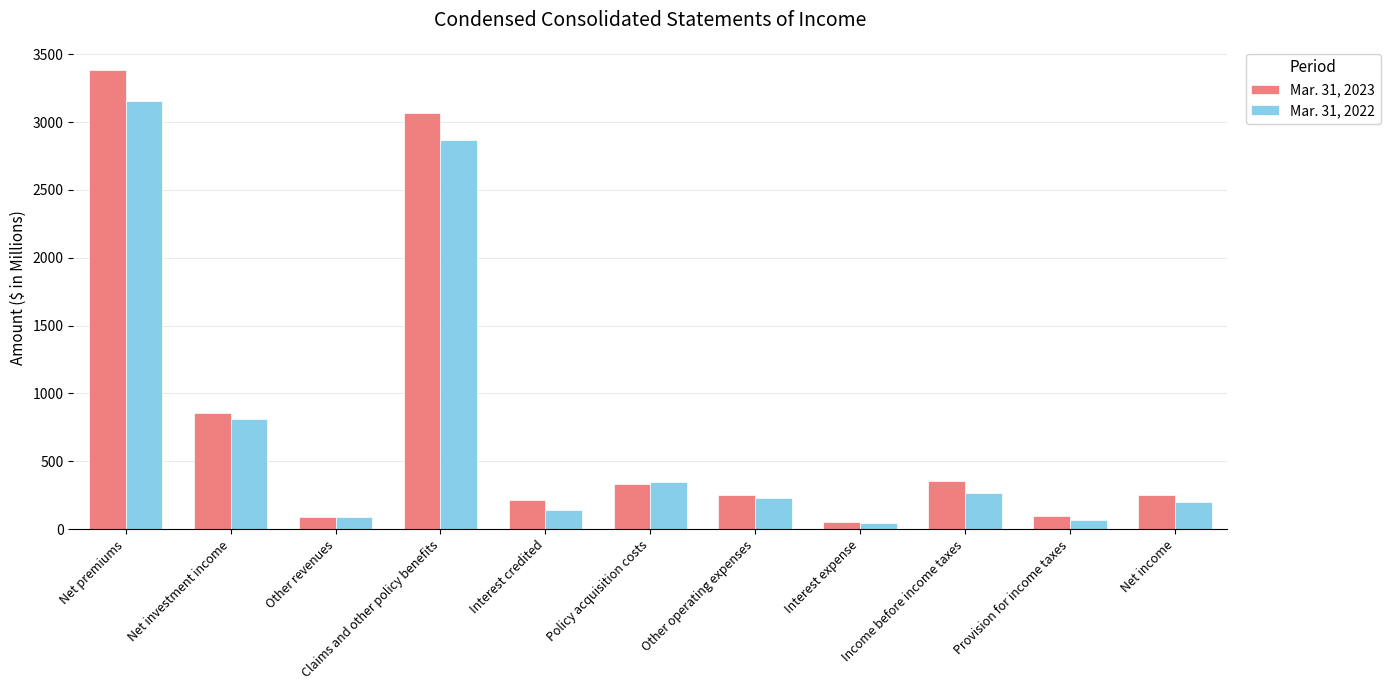

How many categories are shown in the chart?

11